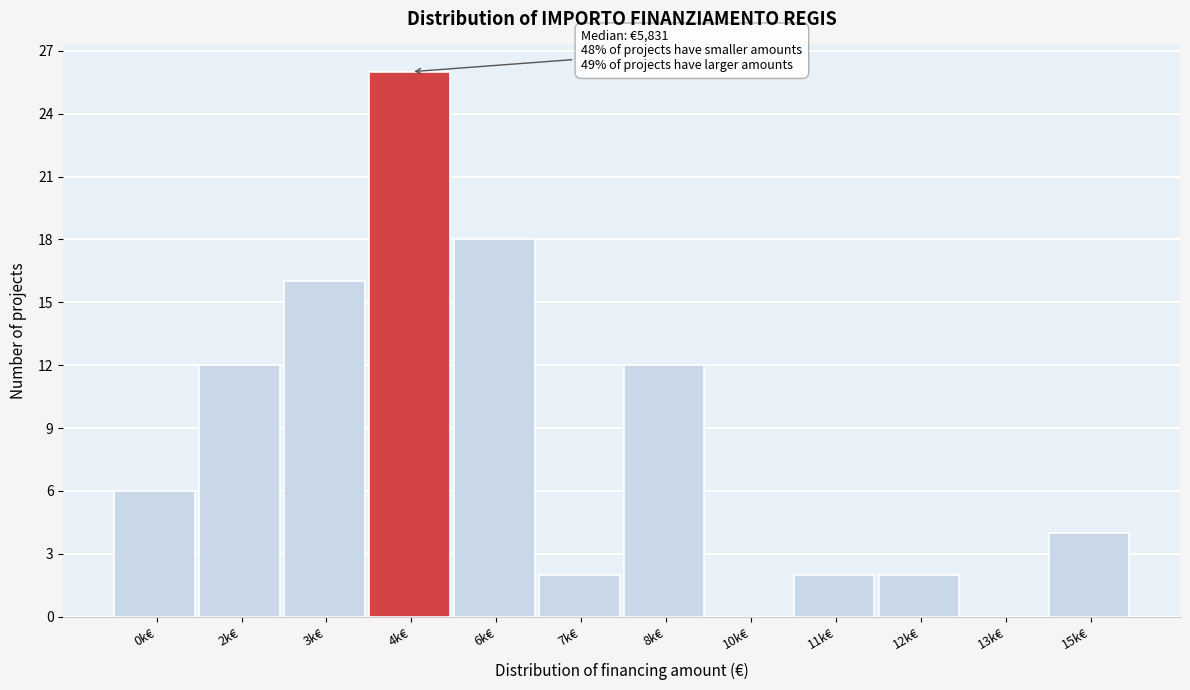

Reading left to right, list all the values displayed in this chart.

0k€=6	2k€=12	3k€=16	4k€=26	6k€=18	7k€=2	8k€=12	10k€=0	11k€=2	12k€=2	13k€=0	15k€=4